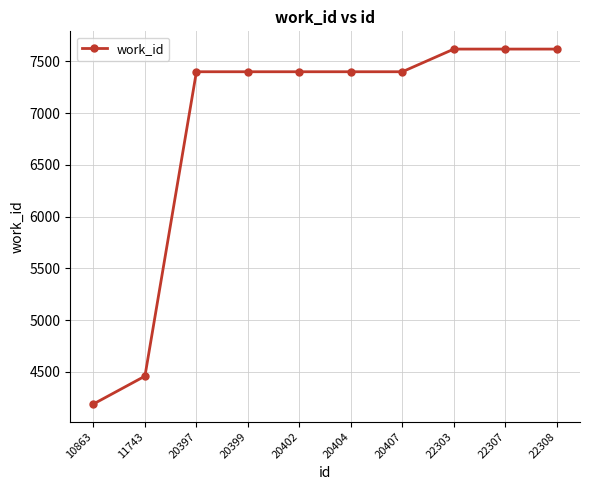

Reading left to right, what are all the values shown in this chart?

4190	4459	7400	7400	7400	7400	7400	7619	7619	7619